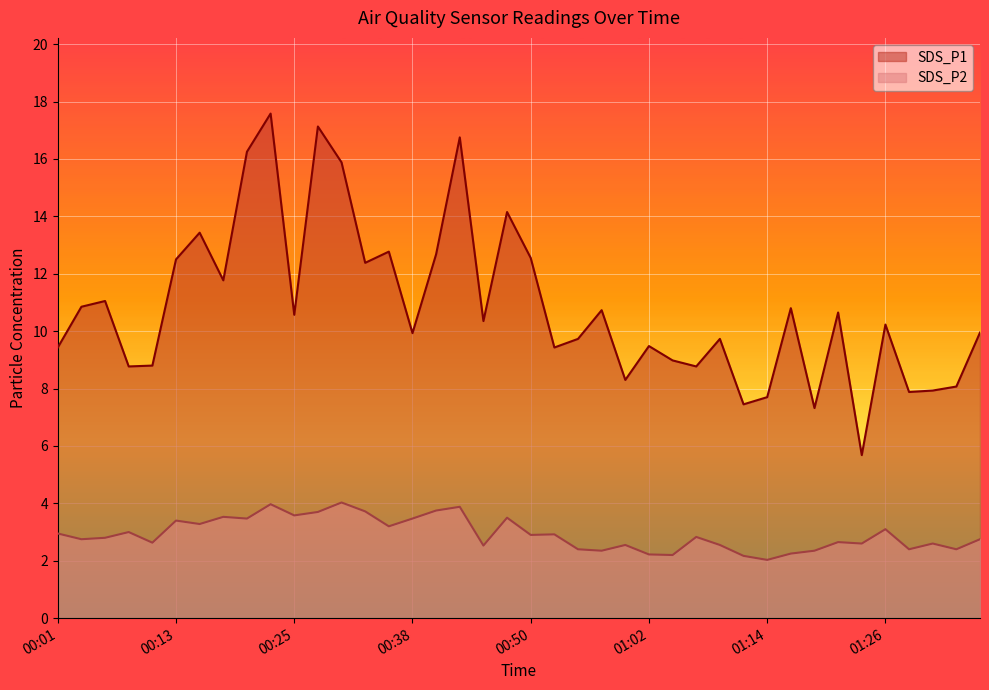

List the series in order of their overall mean, highest first.

SDS_P1, SDS_P2